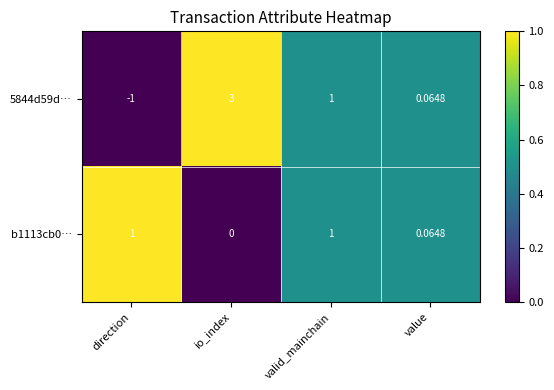

Which label corresponds to the largest value in the chart?

io_index